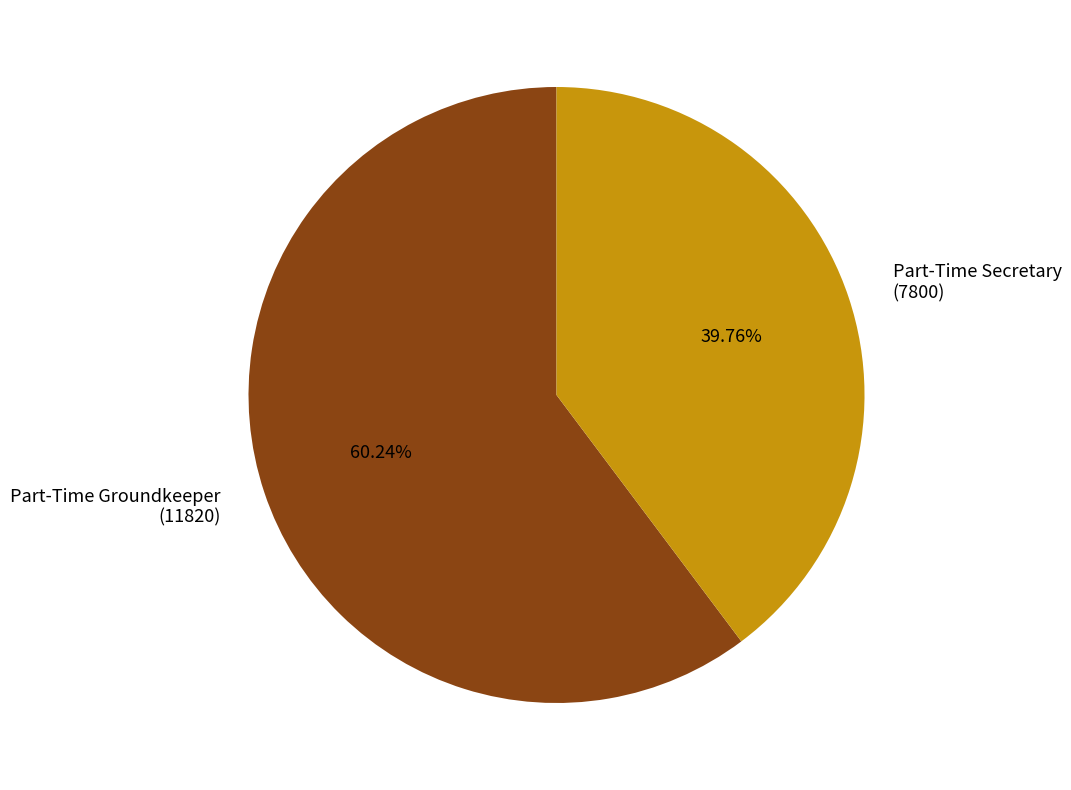

True or false: Part-Time Secretary accounts for 30% of the total.

False